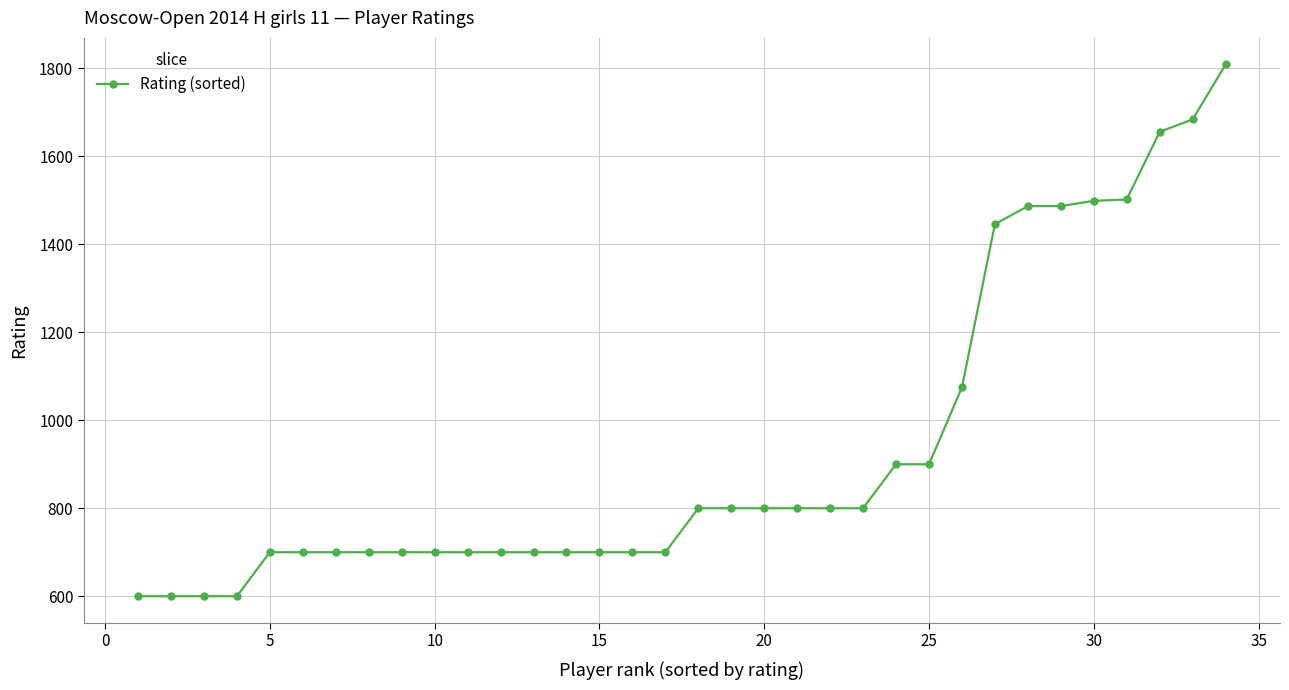

What is the smallest value displayed?

600